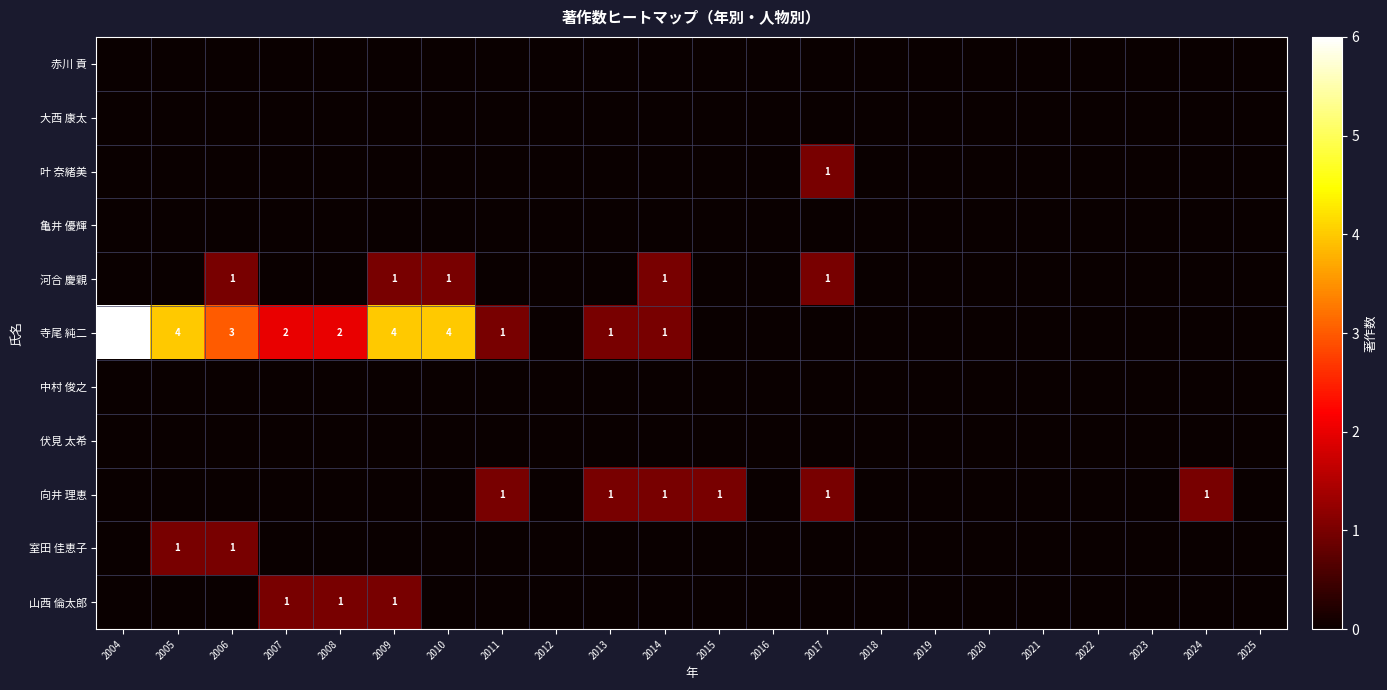

Which category has the highest value across all series?

2004